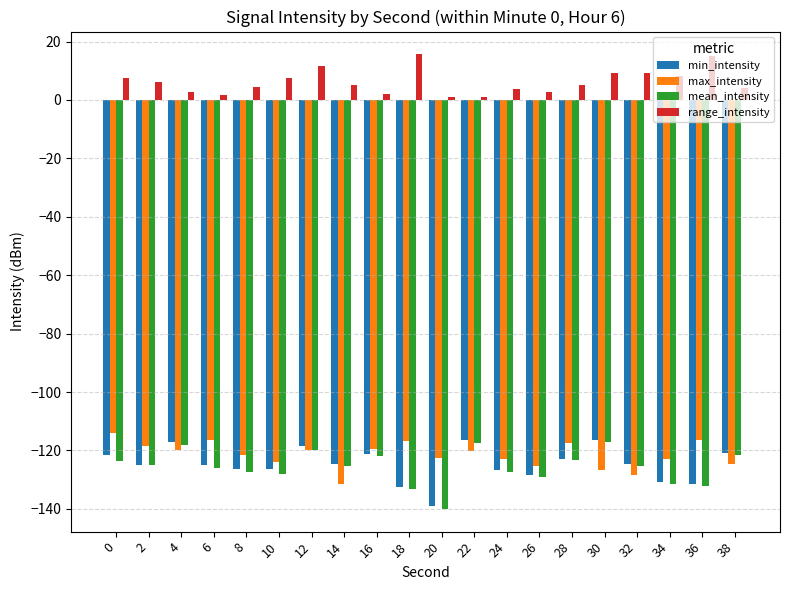

What is the minimum value shown in the chart?

-140.0